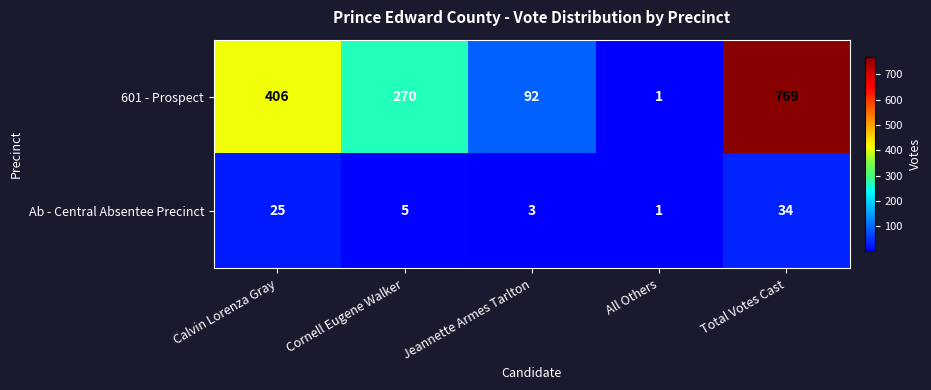

What is the average value of the Ab - Central Absentee Precinct series?

14